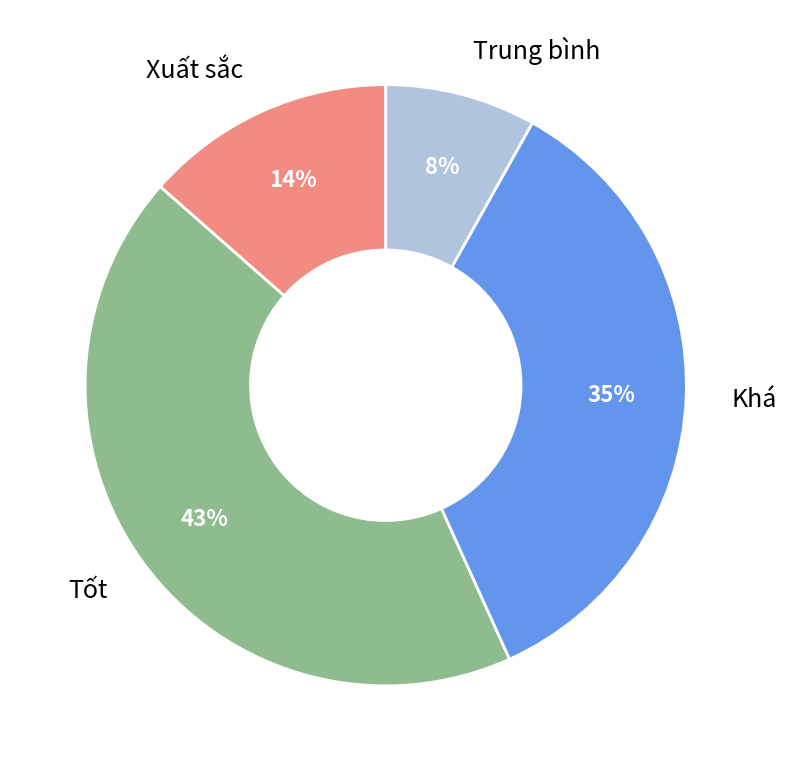

Does Khá represent more than half of the total?

No